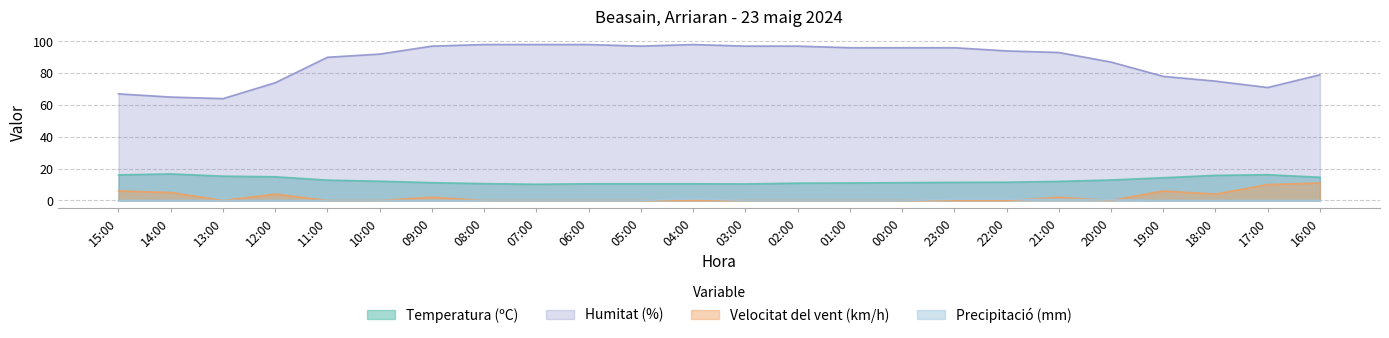

How many lines are shown in the chart?

4